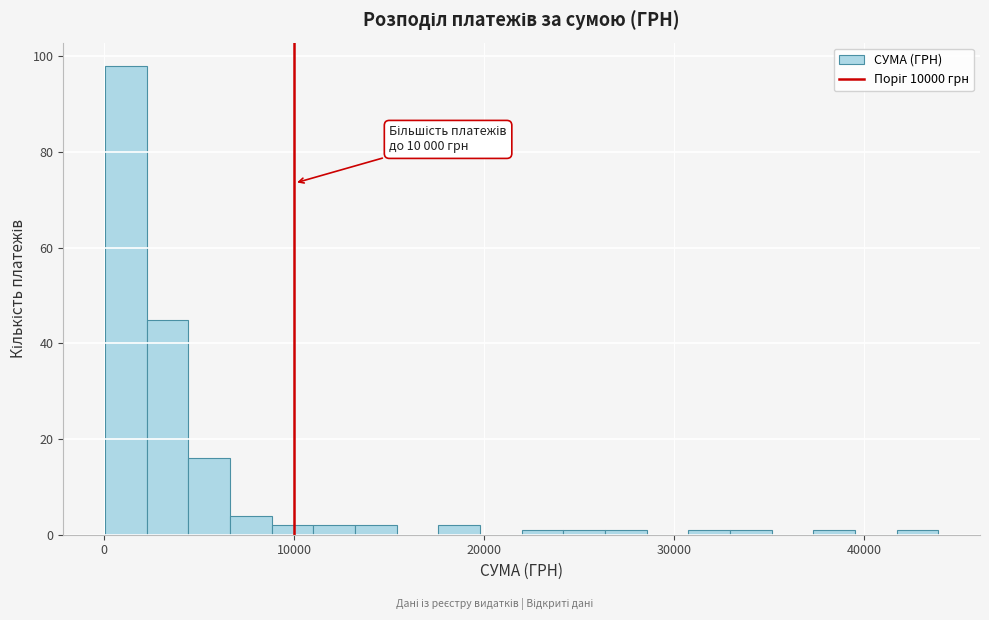

Read against the x-axis, roughly where is the centre of the tallest bar?

1000